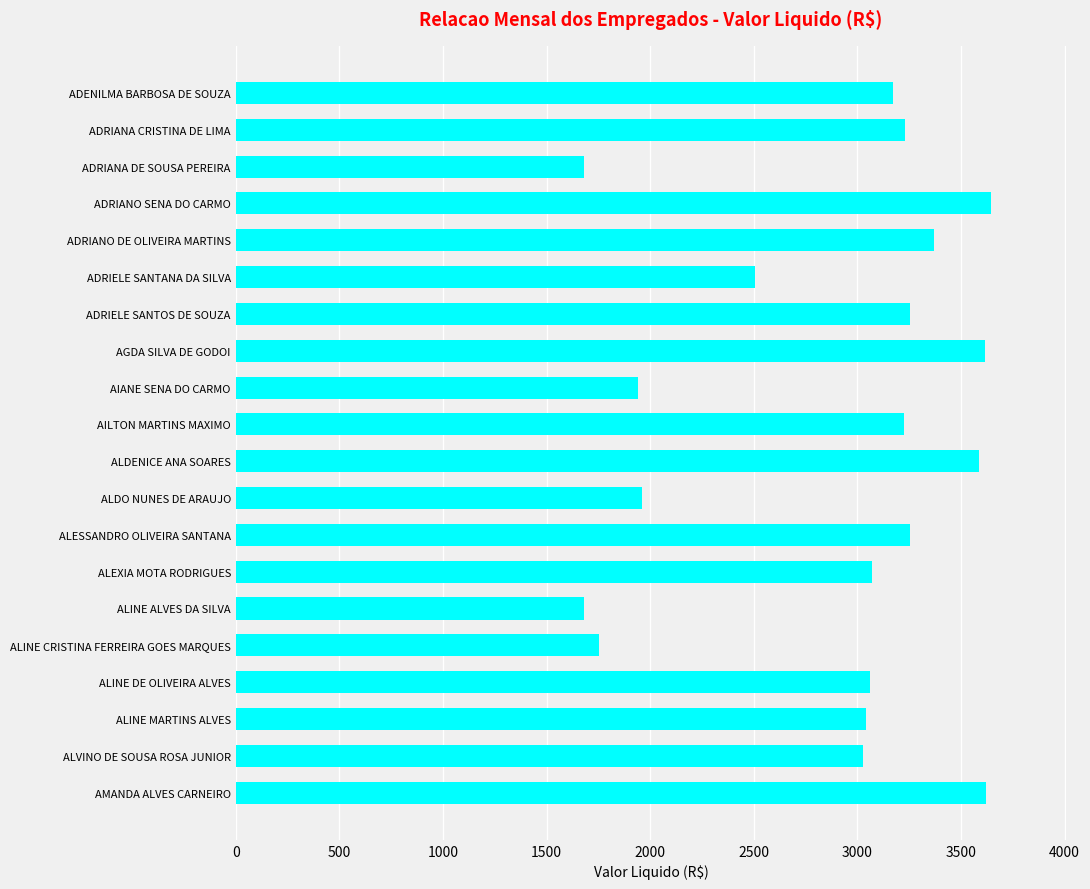

What is the difference between the values at ALVINO DE SOUSA ROSA JUNIOR and ADRIELE SANTOS DE SOUZA?

230.2